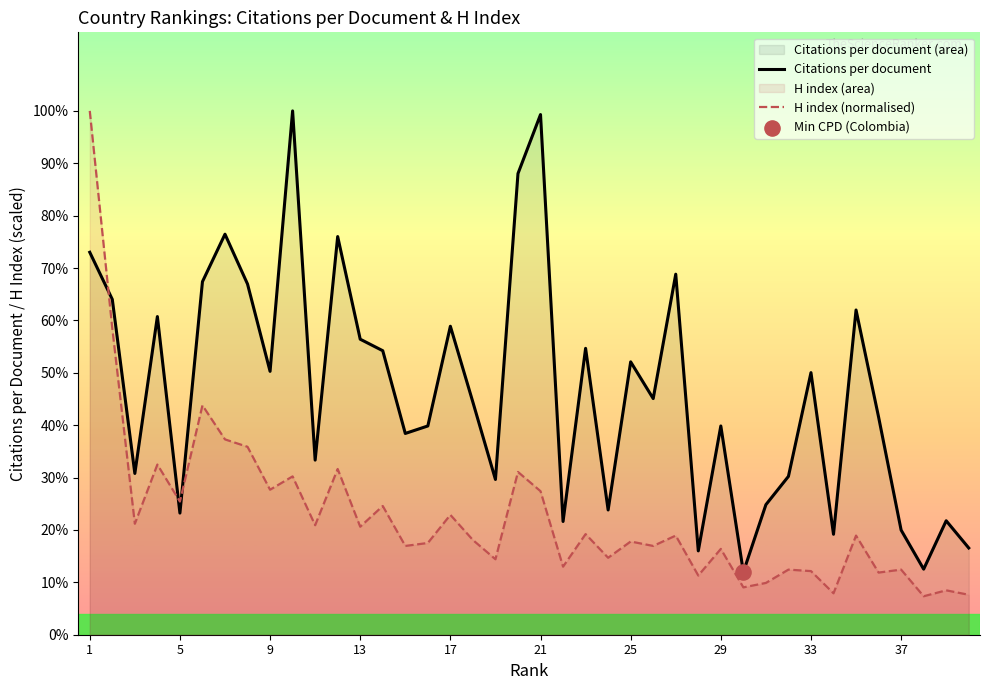

What are all the series names shown in the legend?

Citations per document, H index (normalised)